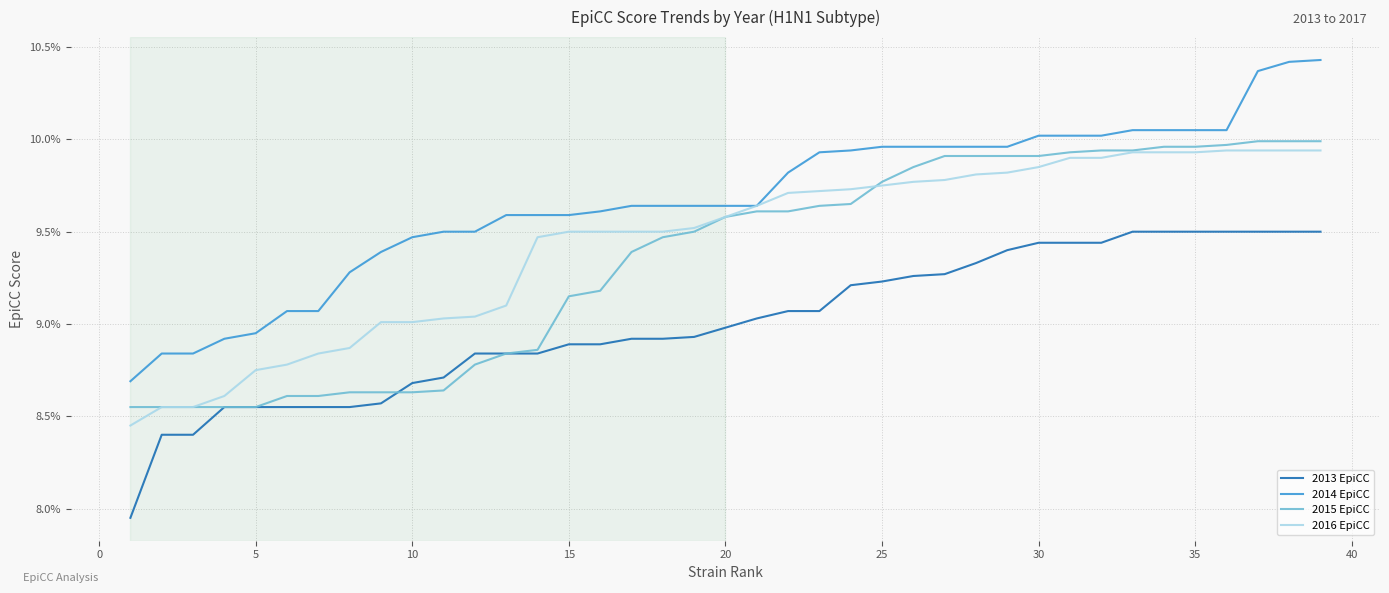

Is this an area chart (filled region under the line)?

No